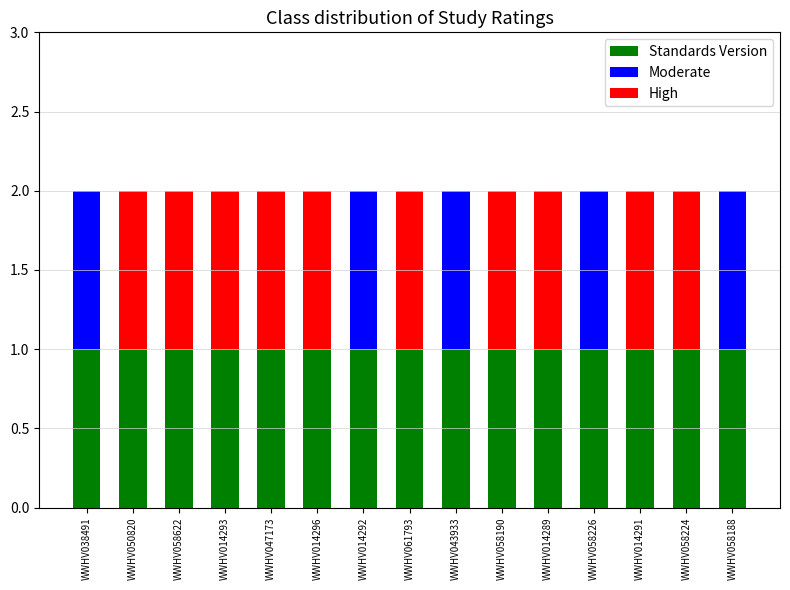

What is the sum of all Standards Version values?

15